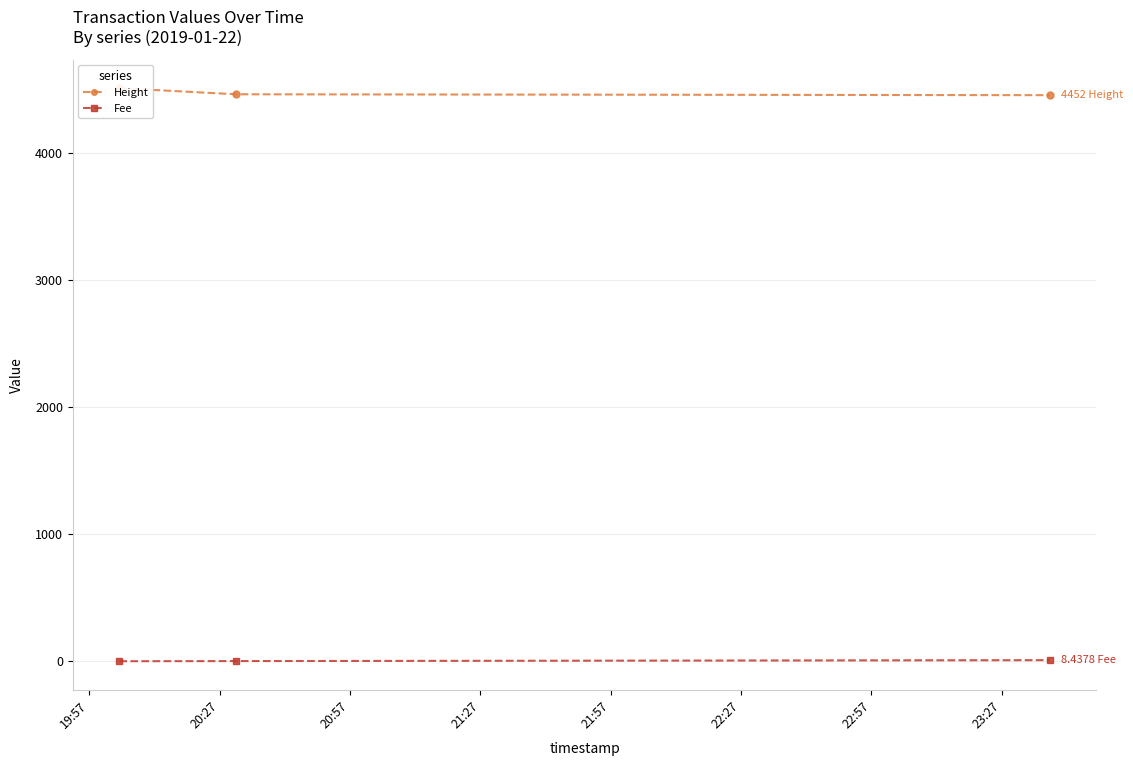

How many categories are shown in the chart?

3